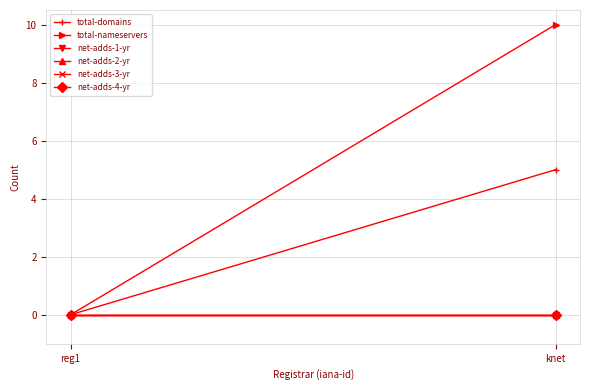

Is this an area chart (filled region under the line)?

No